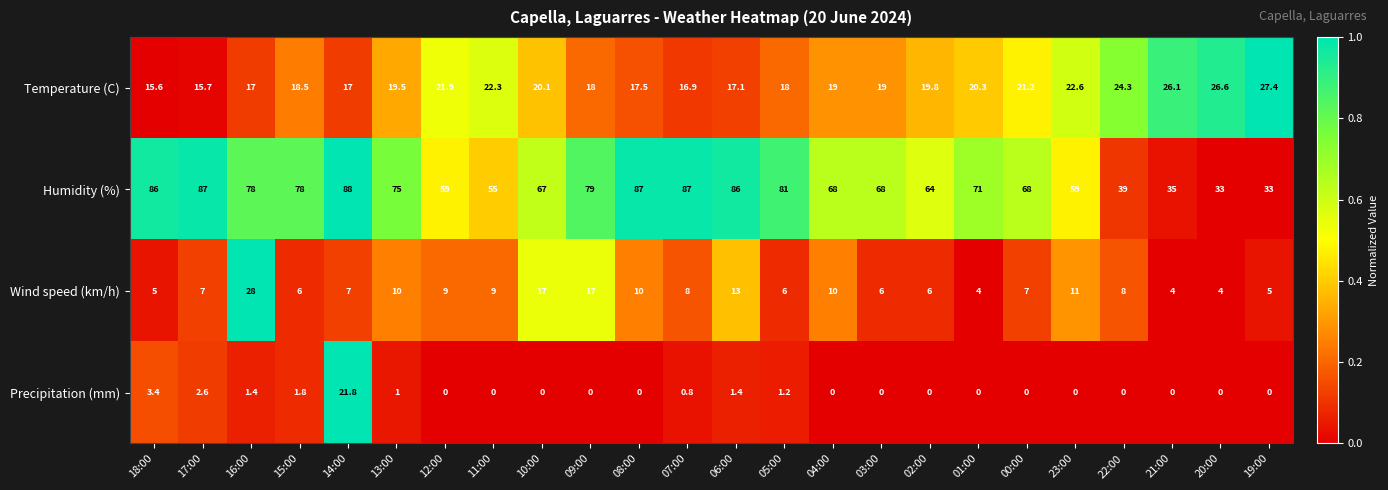

The value of Humidity (%) at 20:00 is 33.0. True or false?

True